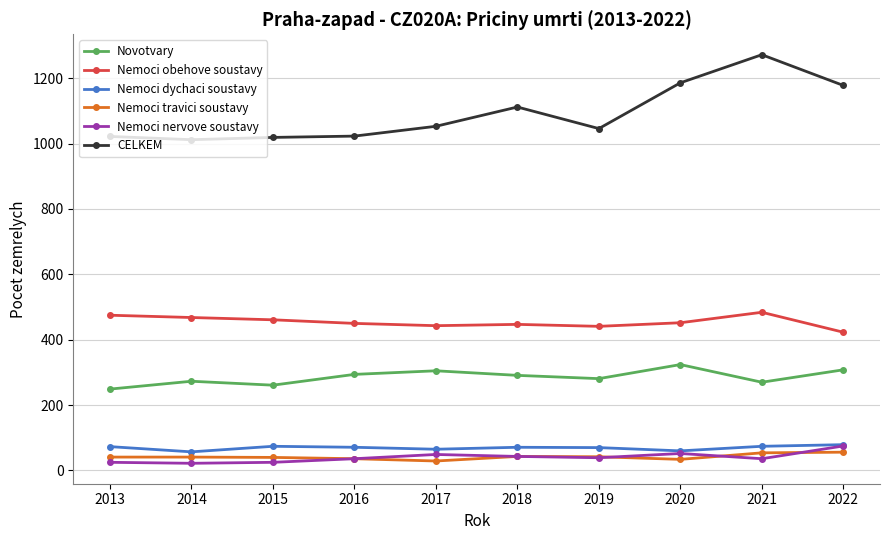

What is the lowest value of the Novotvary series?

249